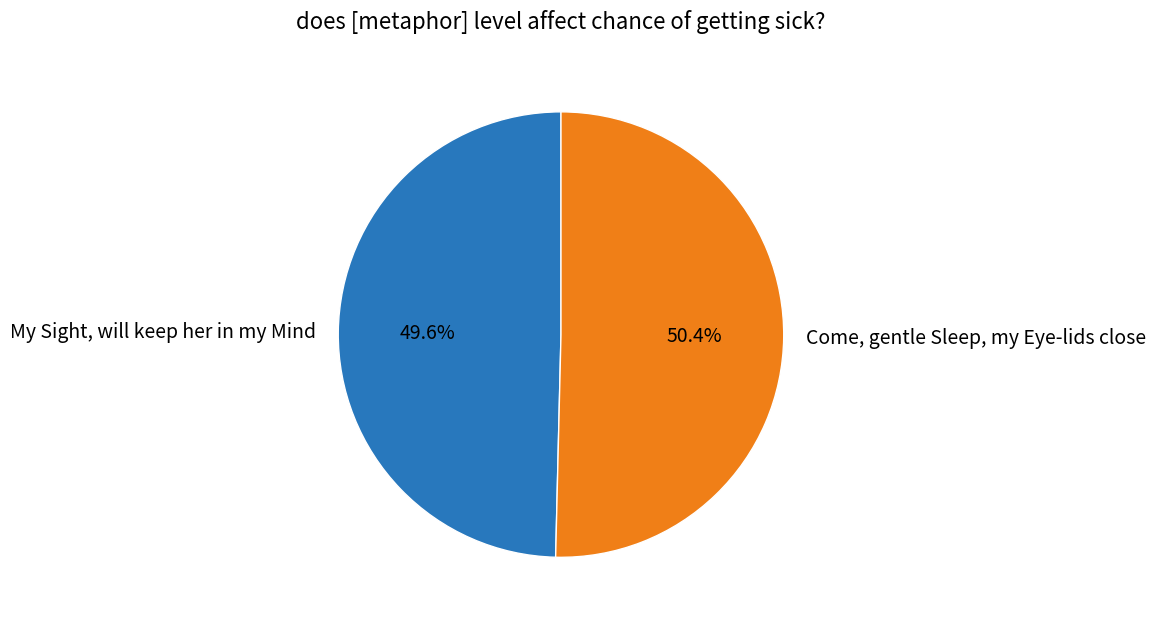

How many slices are in this pie chart?

2